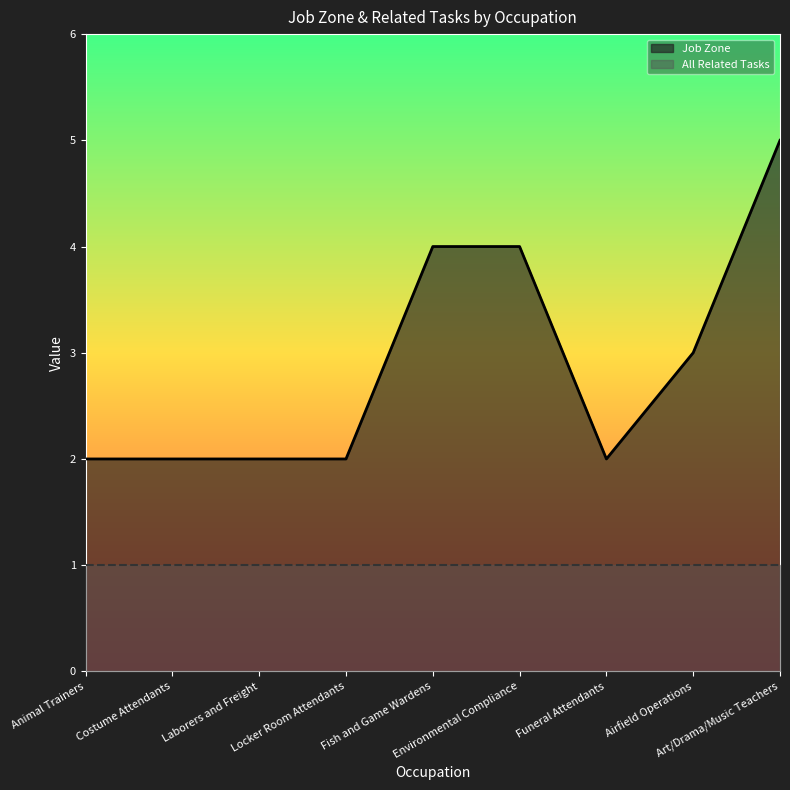

What position from the left is Animal Trainers?

1